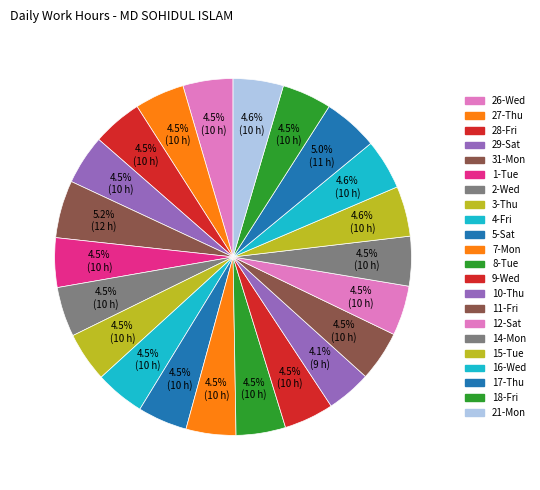

Is 4-Fri the majority of the pie?

No